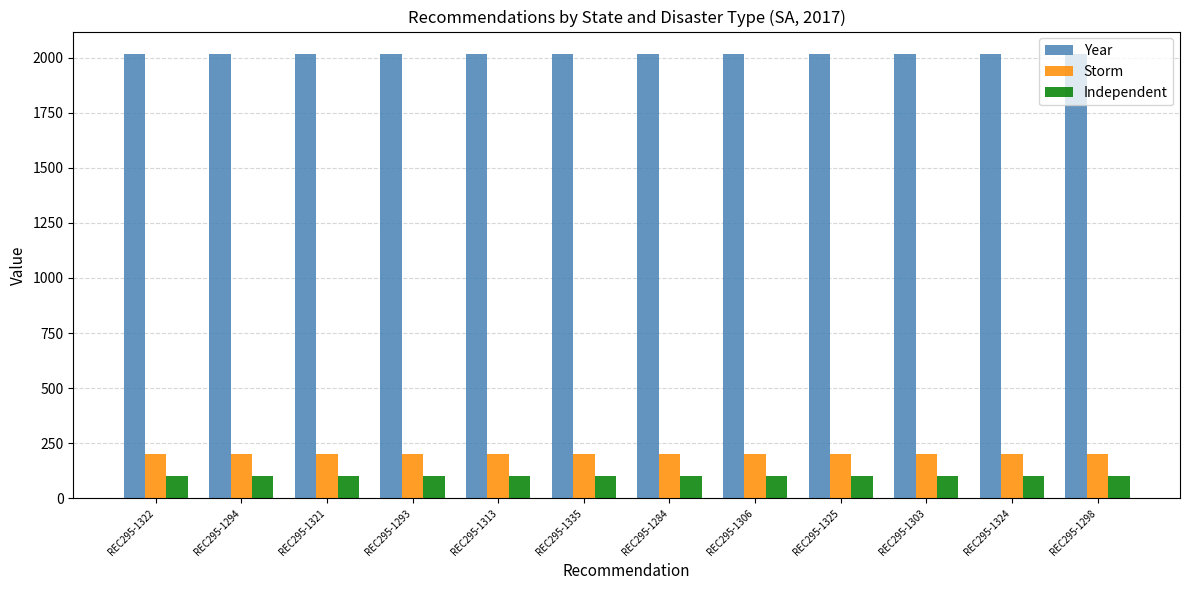

Which series has the largest total across all categories?

Year